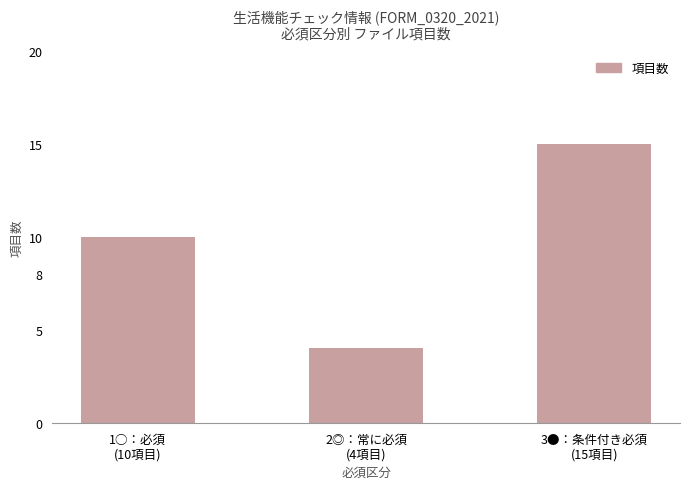

Reading right to left, list all the values displayed in this chart.

3●：条件付き必須
(15項目)=15	2◎：常に必須
(4項目)=4	1○：必須
(10項目)=10